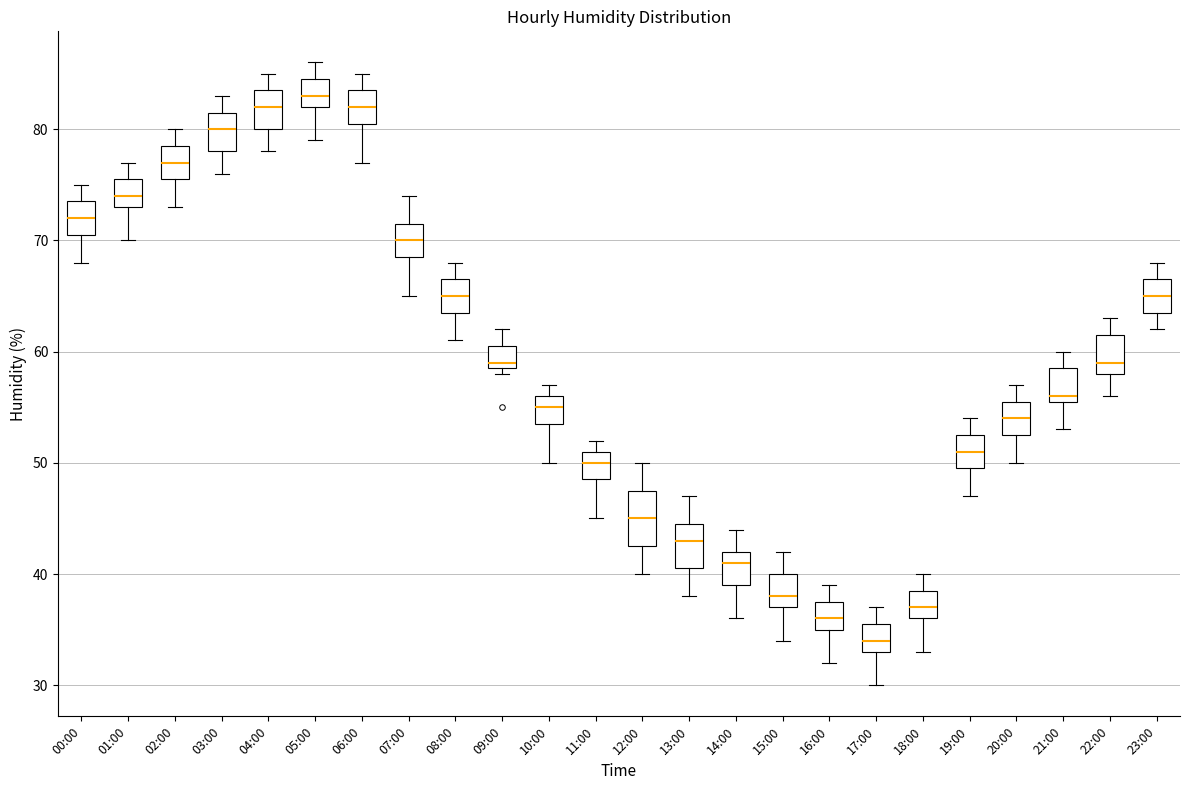

Which box is the tallest, from its lower edge to its upper edge?

12:00